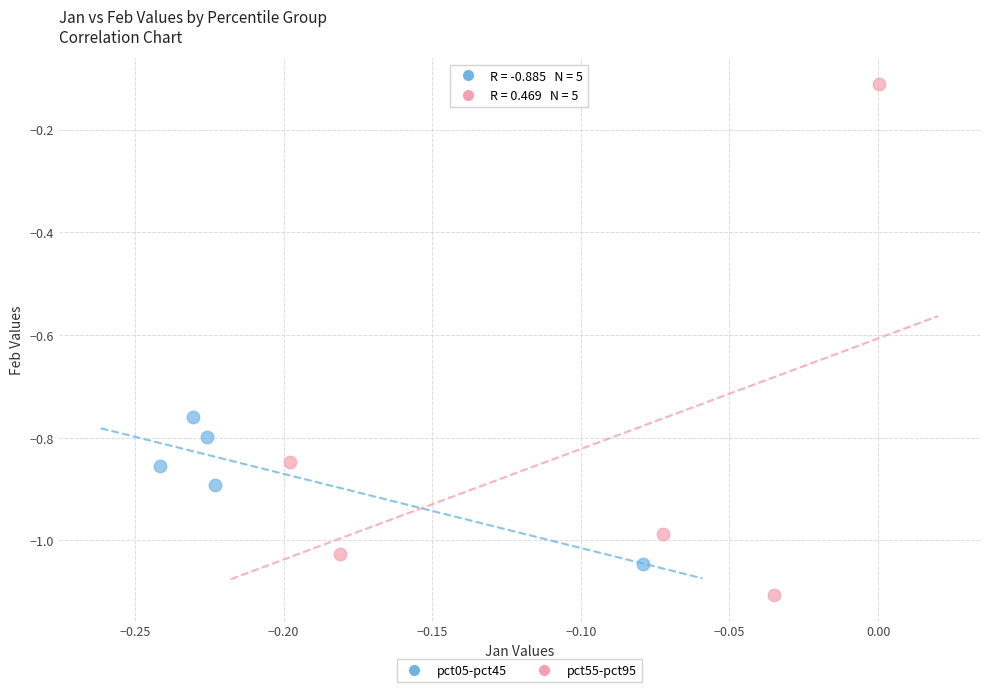

Which series contains the lowest Y value?

pct55-pct95